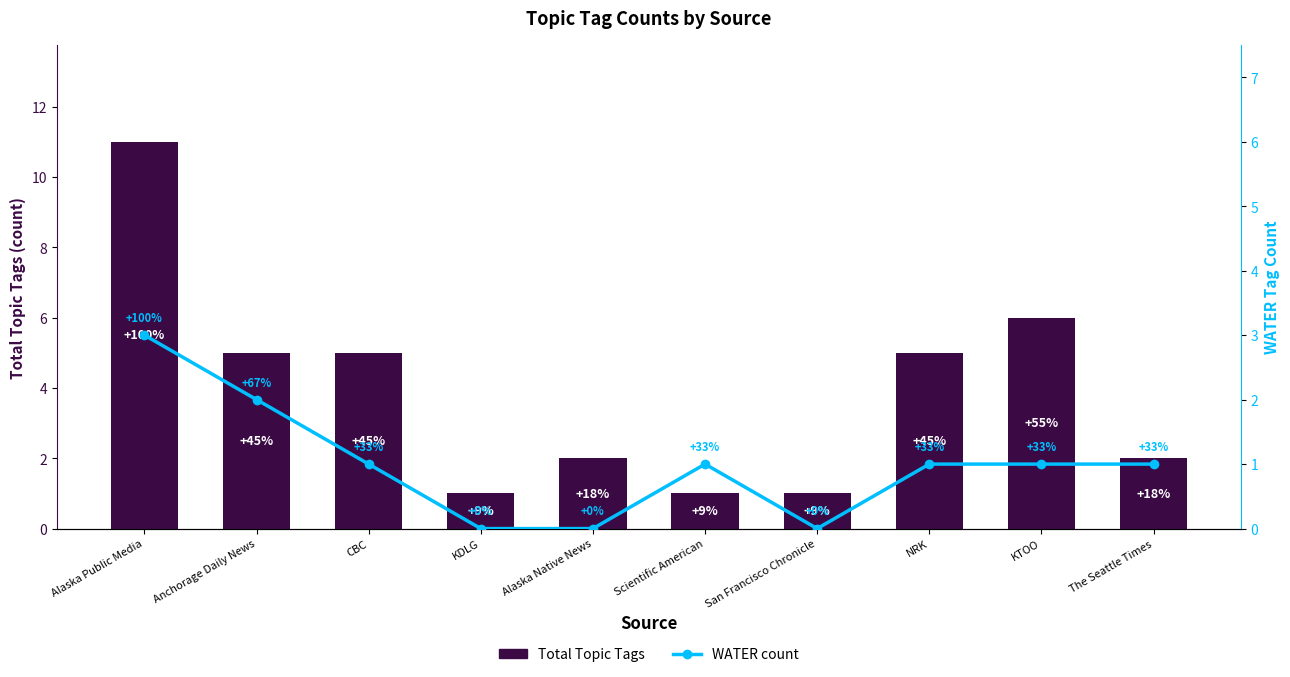

Where does the Total Topic Tags series first go above 5?

Alaska Public Media